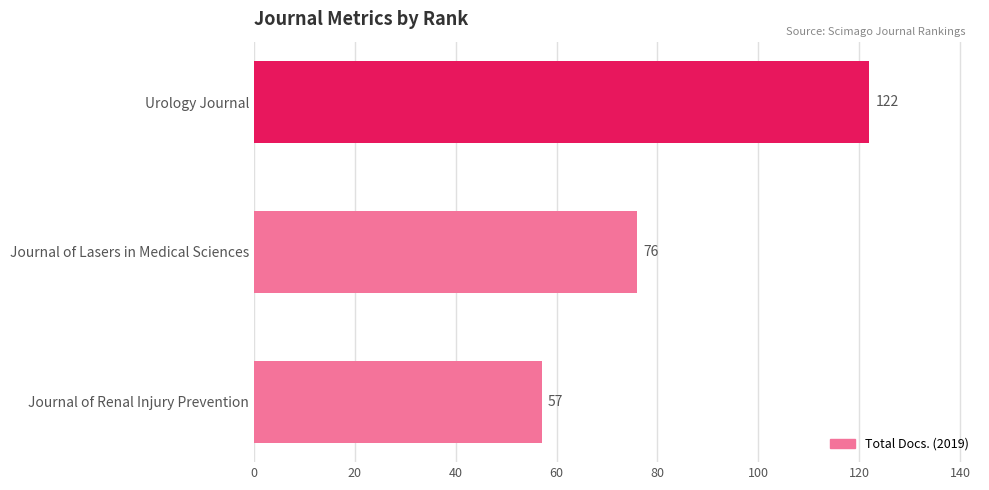

True or false: the data shows 181 at Urology Journal.

False